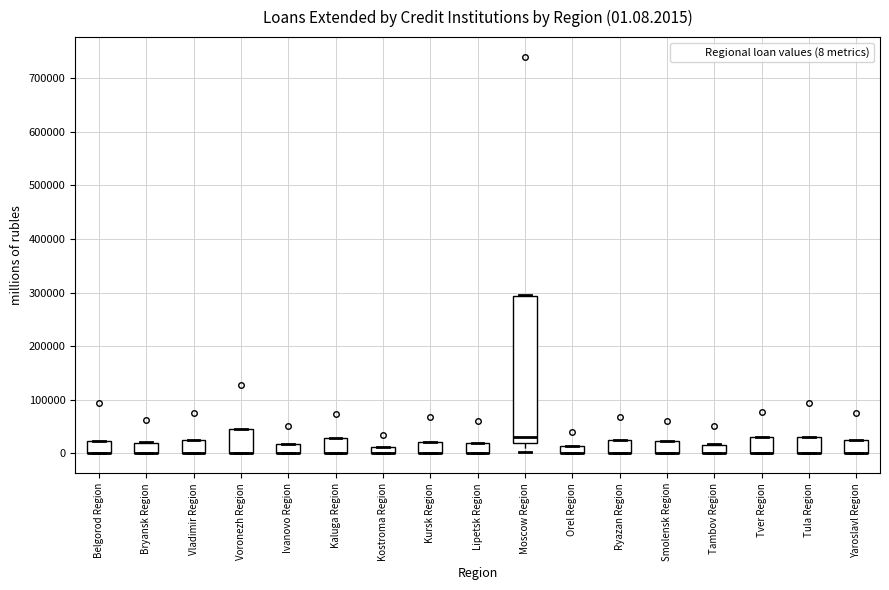

Which box is the tallest, from its lower edge to its upper edge?

Moscow Region